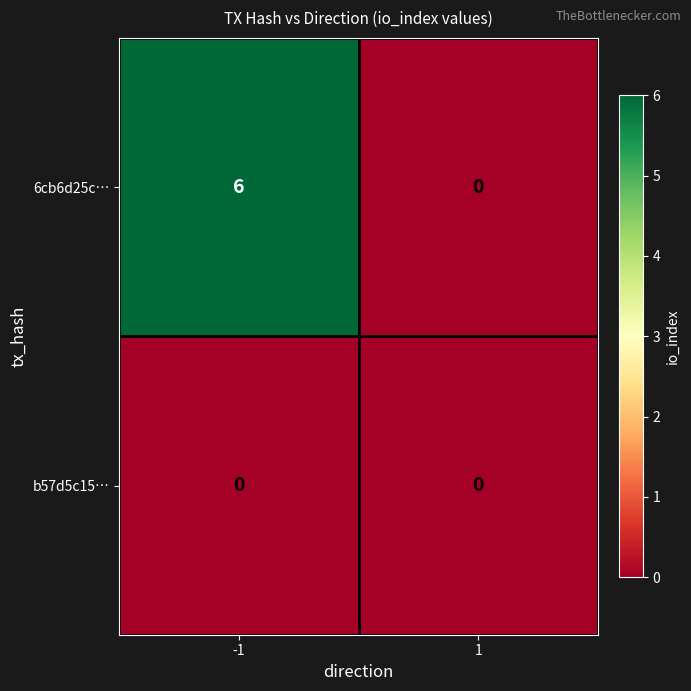

At how many categories does at least one series exceed 1?

1